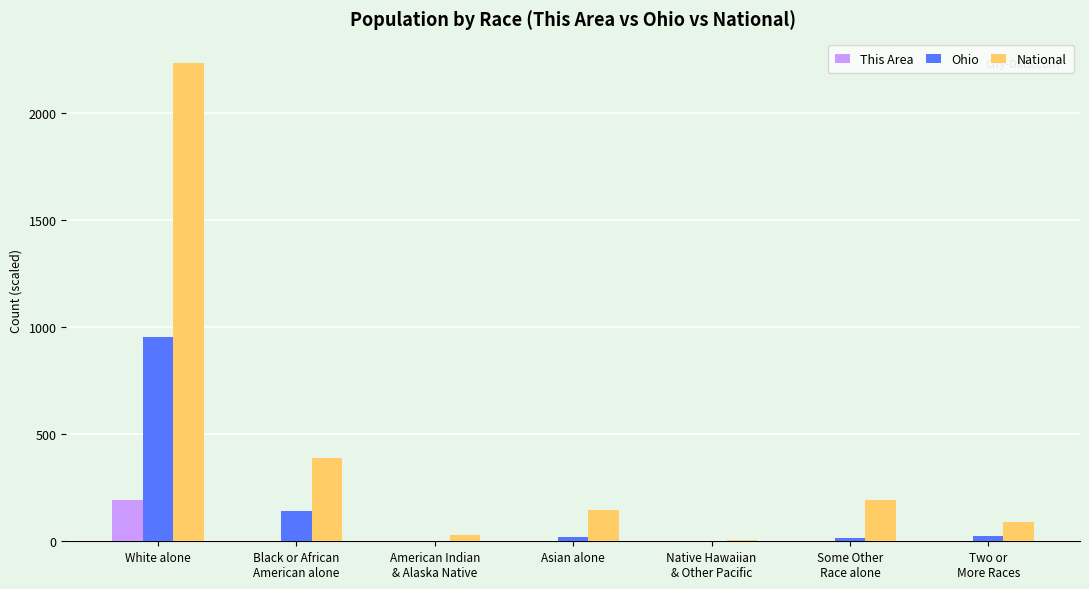

Which series has the largest range (max minus min)?

National